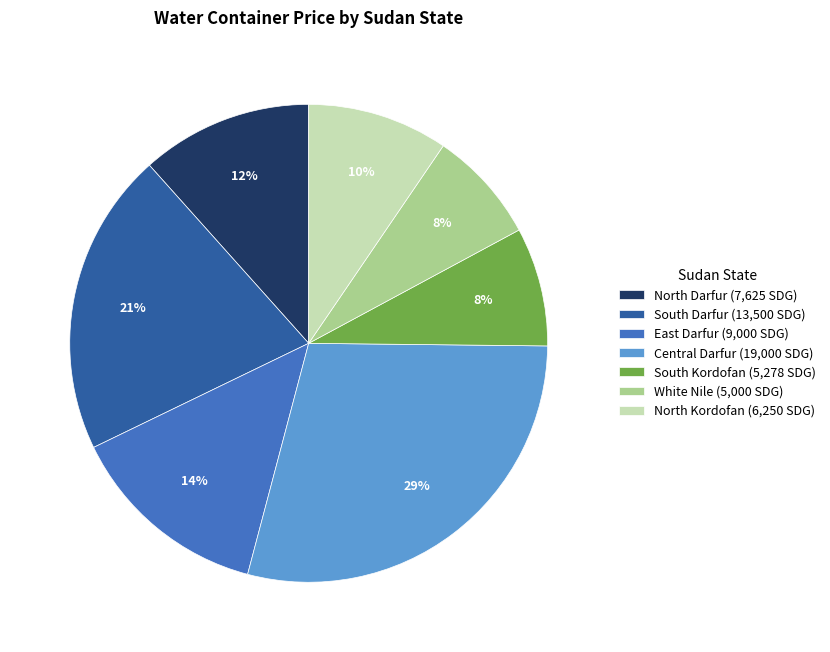

Which category has the biggest portion of the pie?

Central Darfur